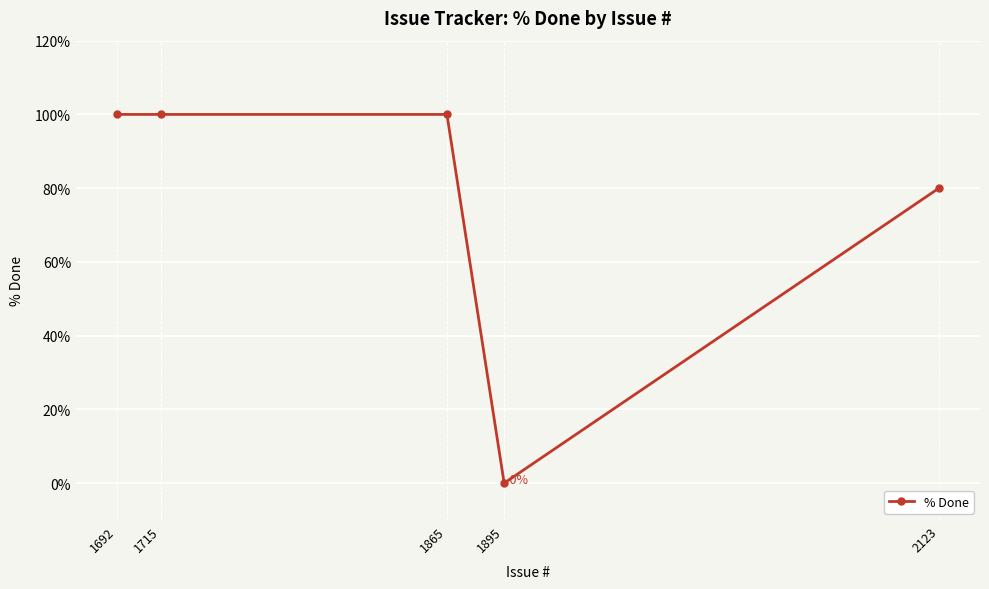

What is the ratio of the value at 2123 to the value at 1715?

0.8